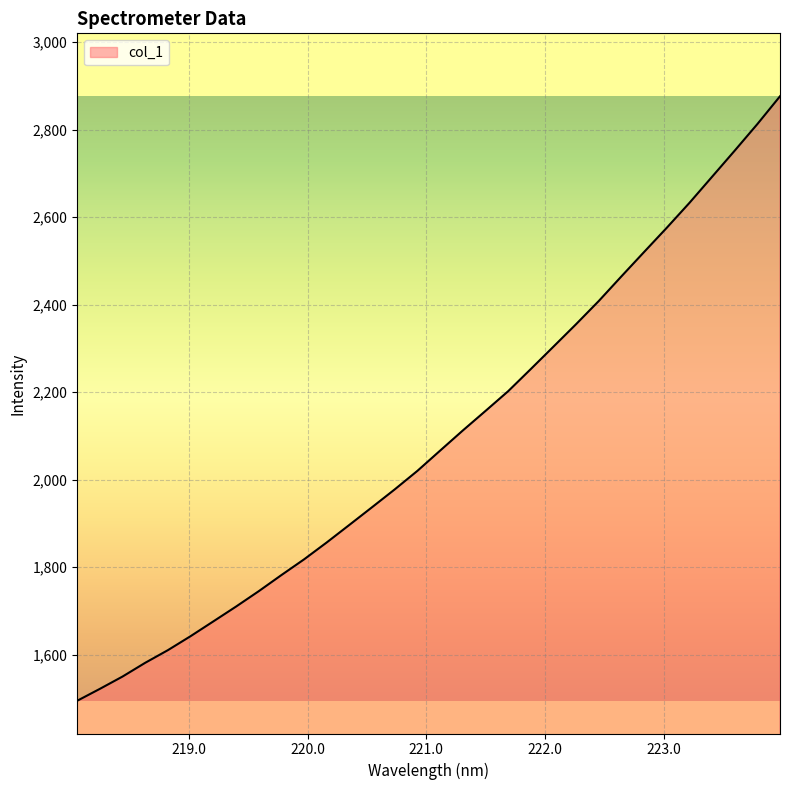

What is the smallest value displayed?

1495.0